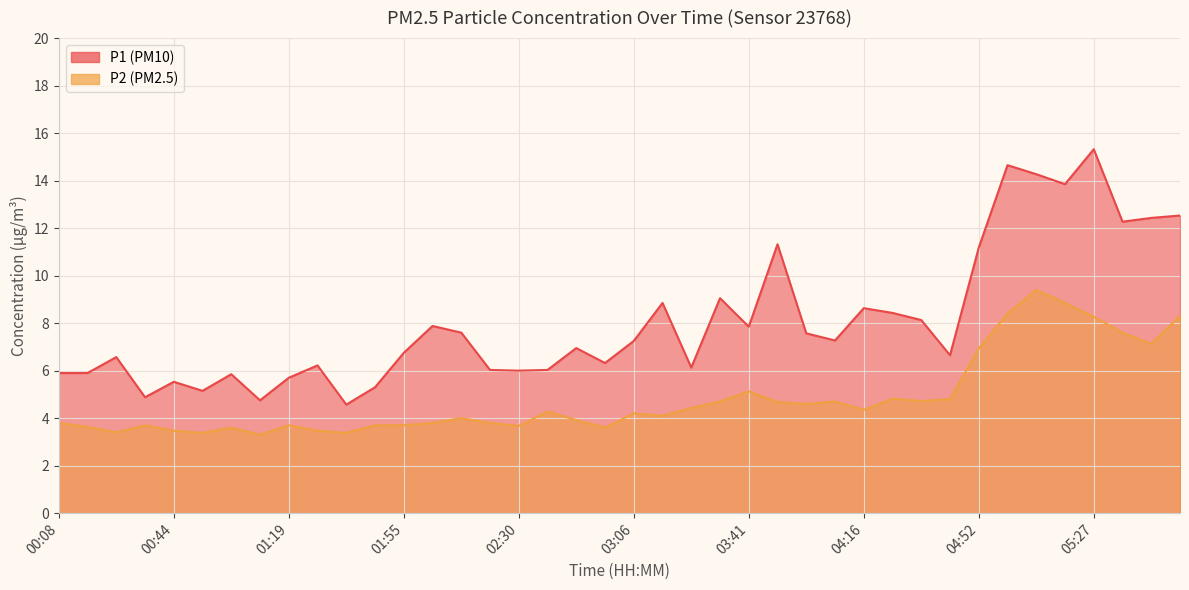

Which category has the lowest value across all series?

01:10